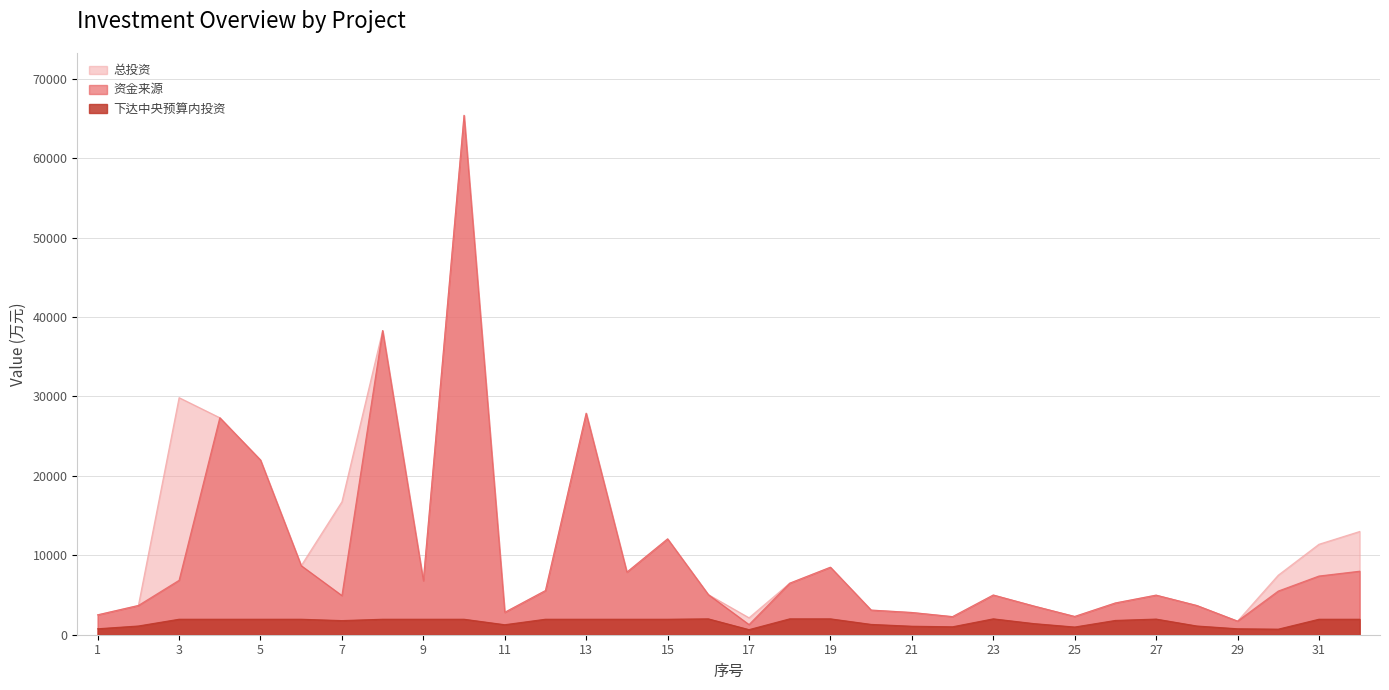

True or false: 下达中央预算内投资 and 资金来源 intersect in this chart.

False